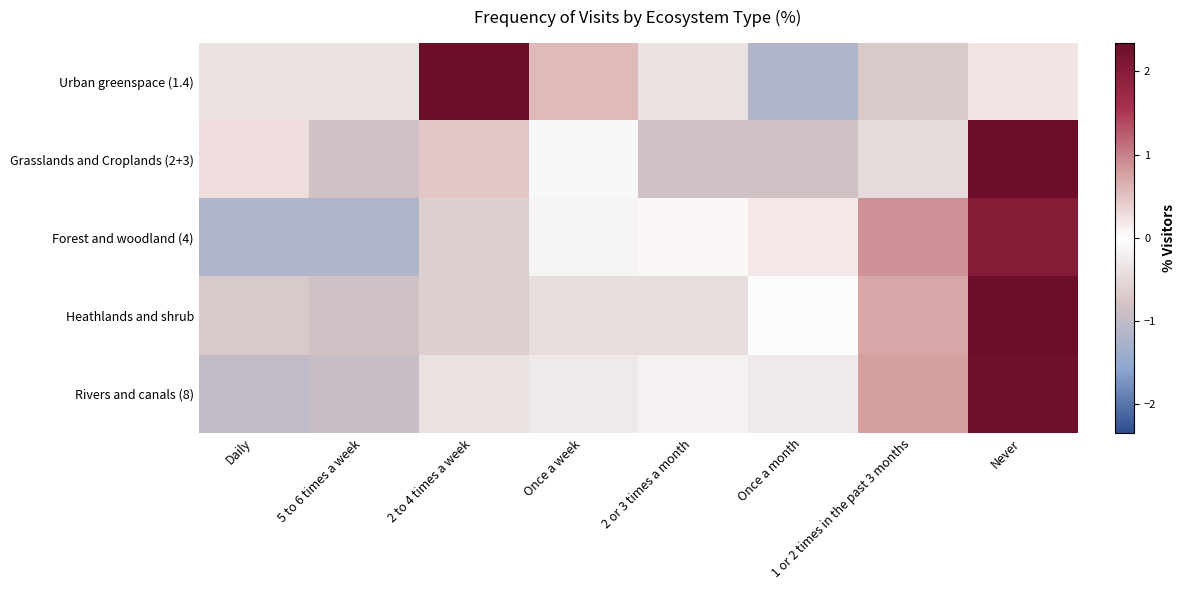

What is the greatest value displayed?

2.3